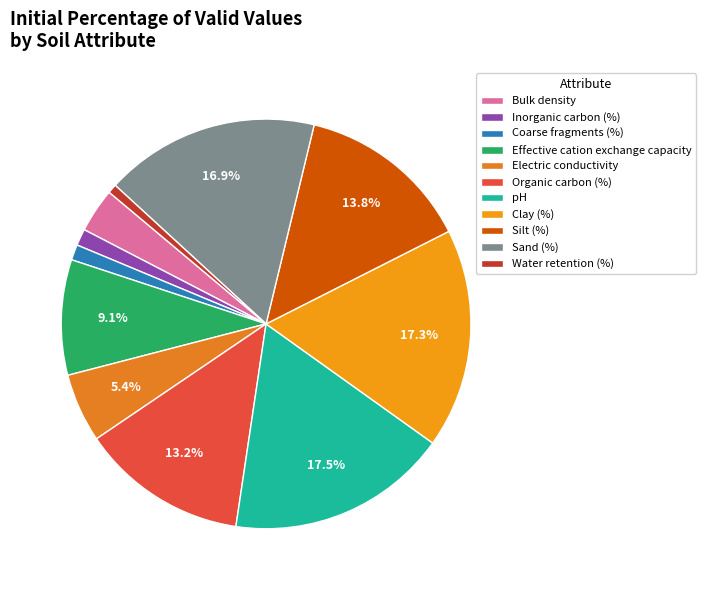

To the nearest percent, what portion does Inorganic carbon (%) represent?

1%